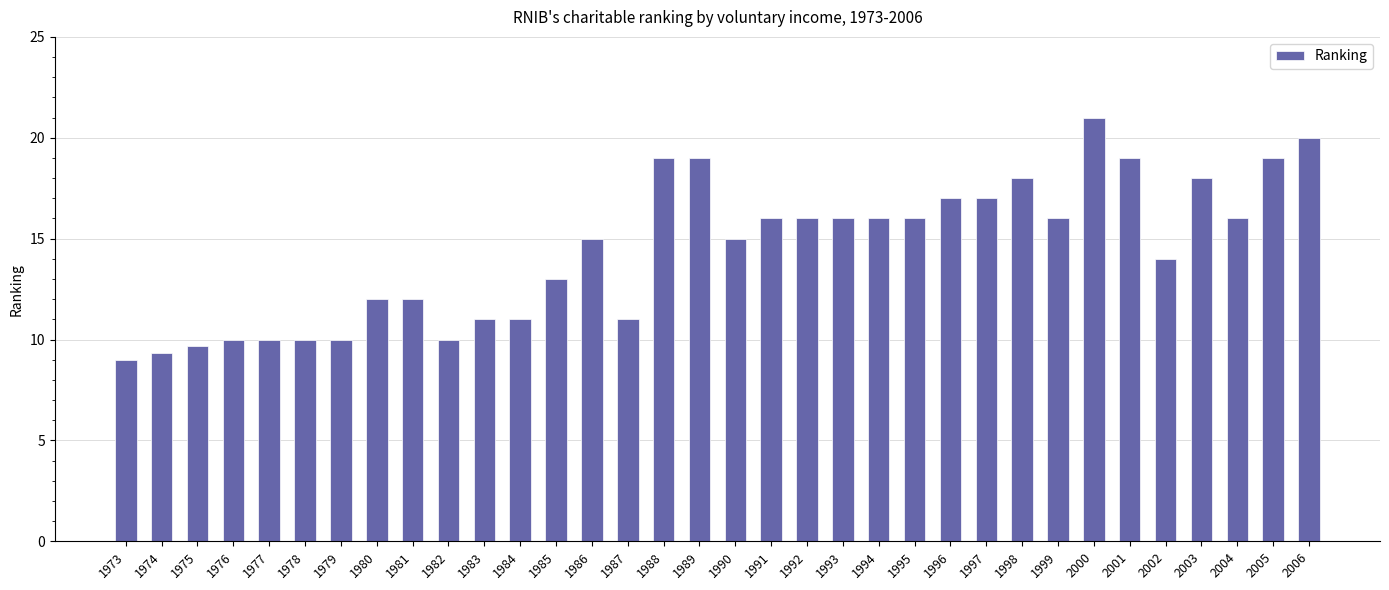

What is the sum of the values at 2001 and 1980?

31.0